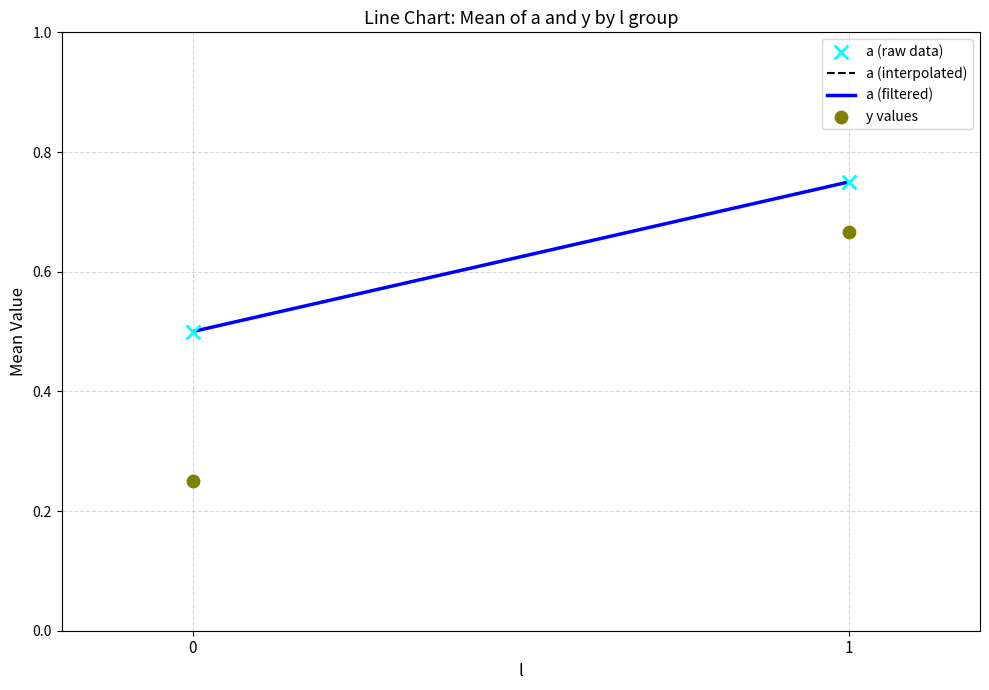

At which category is the sum across all series the highest?

1